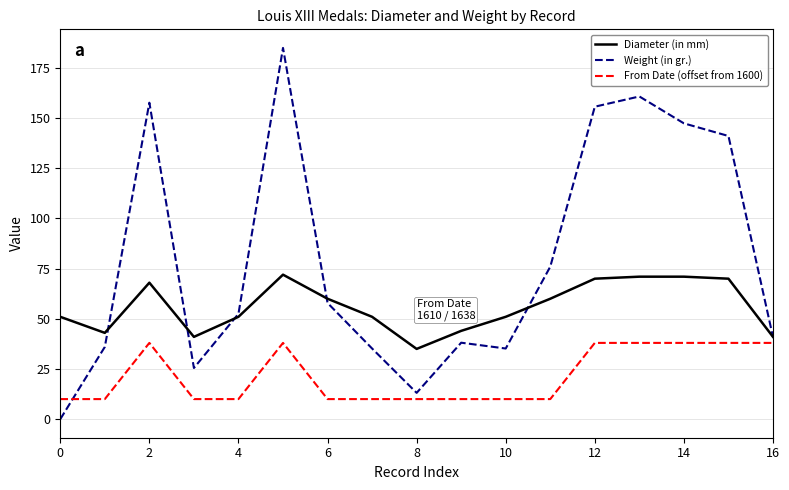

True or false: Weight (in gr.) and From Date (offset from 1600) cross at least once.

True